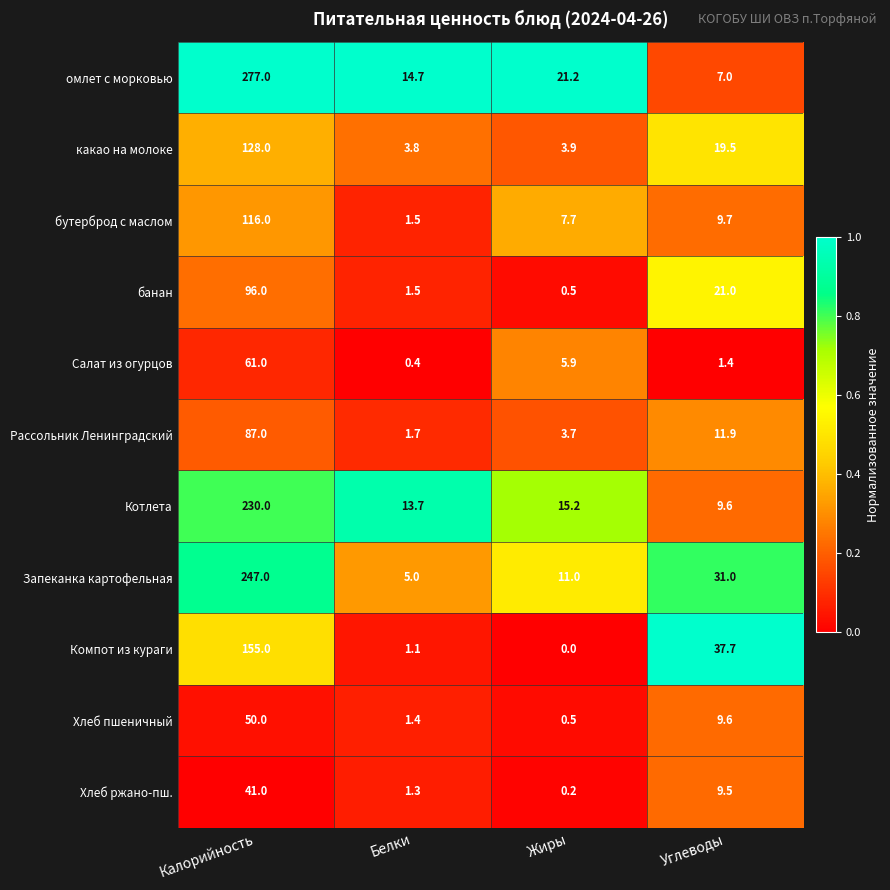

What is the difference between the maximum and minimum values in the какао на молоке series?

124.2